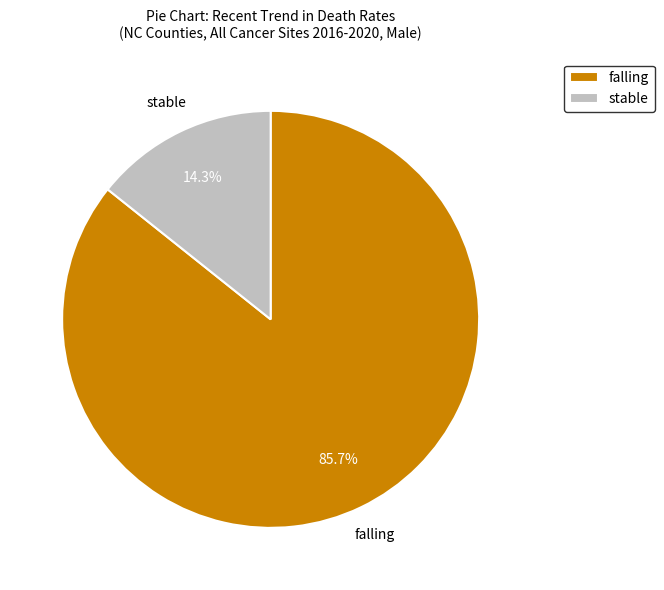

Between stable and falling, which is larger?

falling